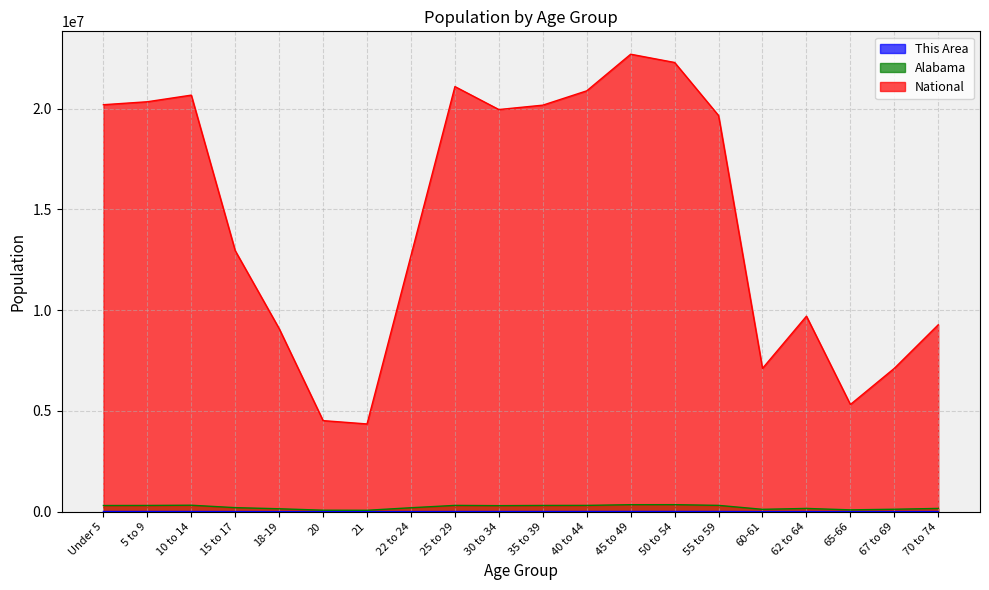

What are all the series names shown in the legend?

This Area, Alabama, National